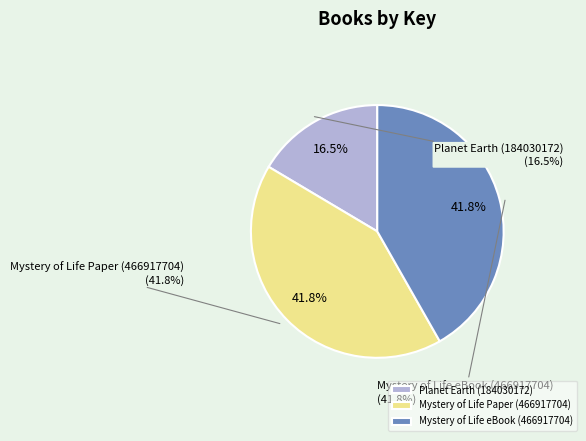

Does any single category account for the majority?

No